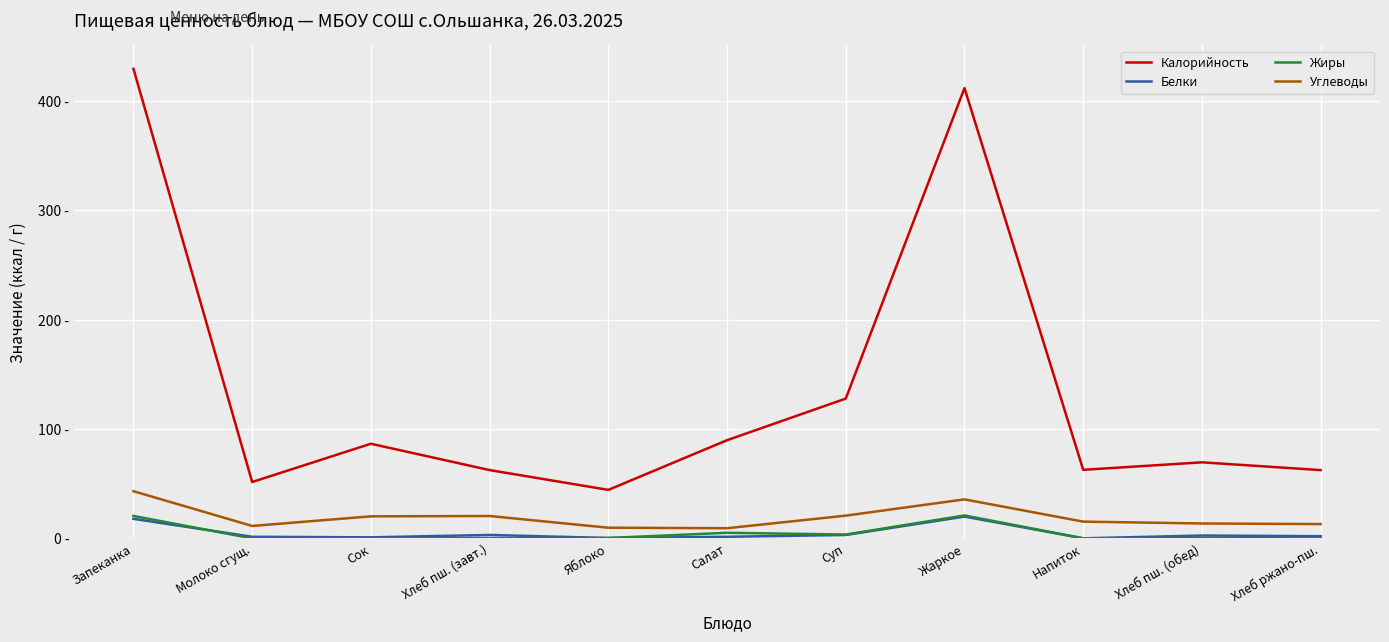

Does the chart have visible grid lines?

Yes